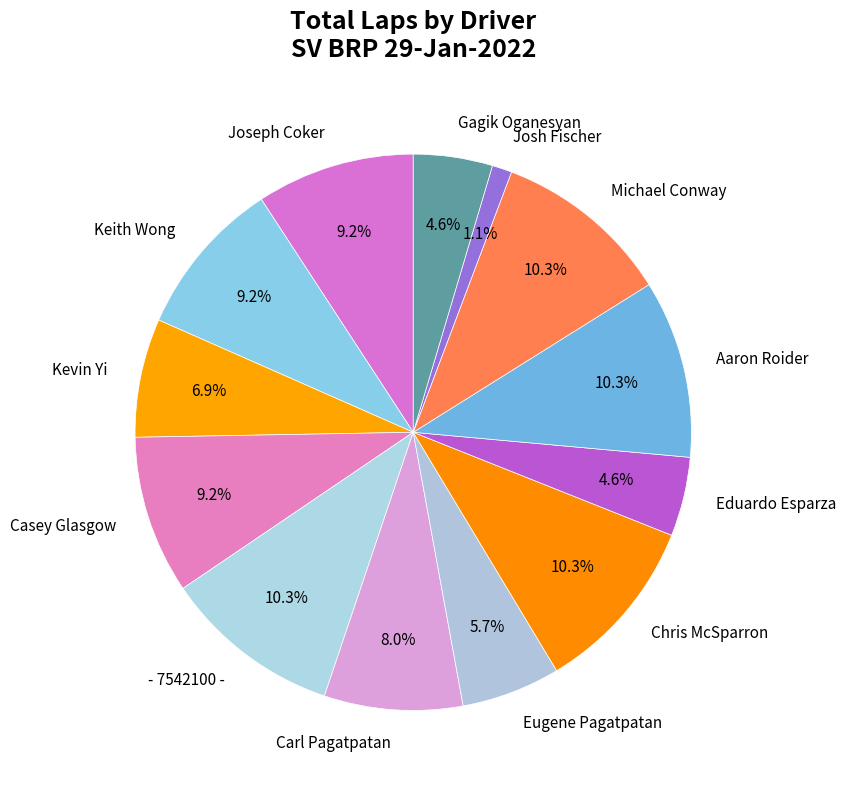

Which category has the smallest portion of the pie?

Josh Fischer